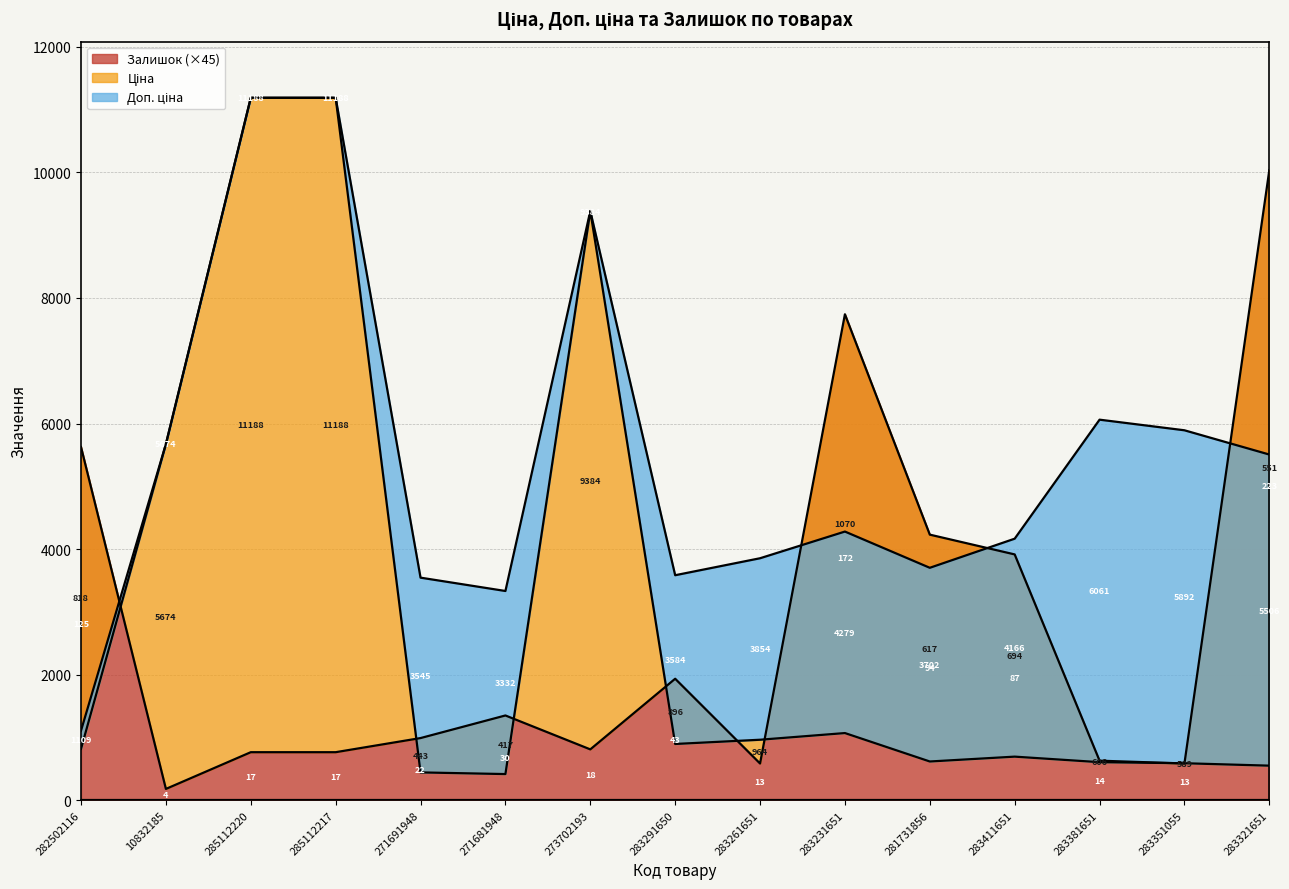

At which category is the sum across all series the highest?

285112220